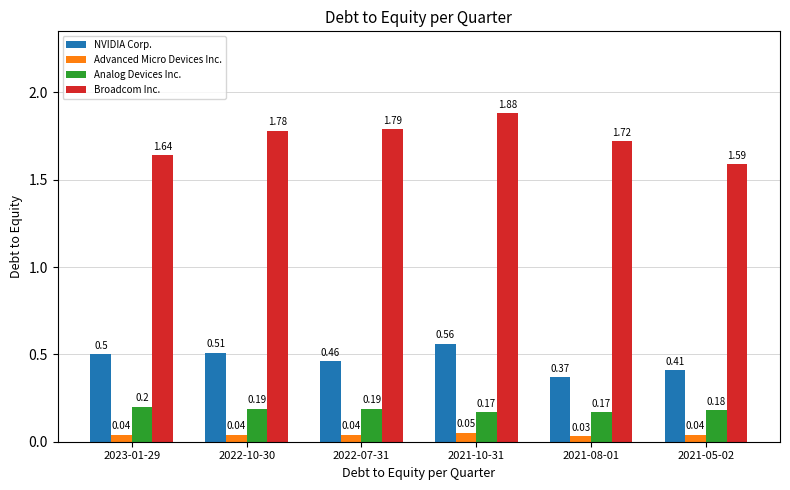

What is the difference between the Broadcom Inc. values at 2021-05-02 and 2022-07-31?

0.2